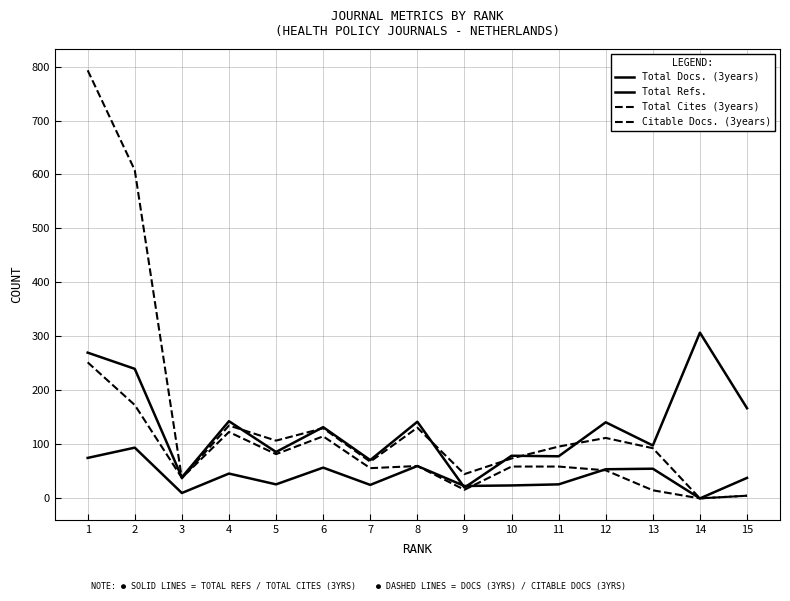

How many lines are shown in the chart?

4